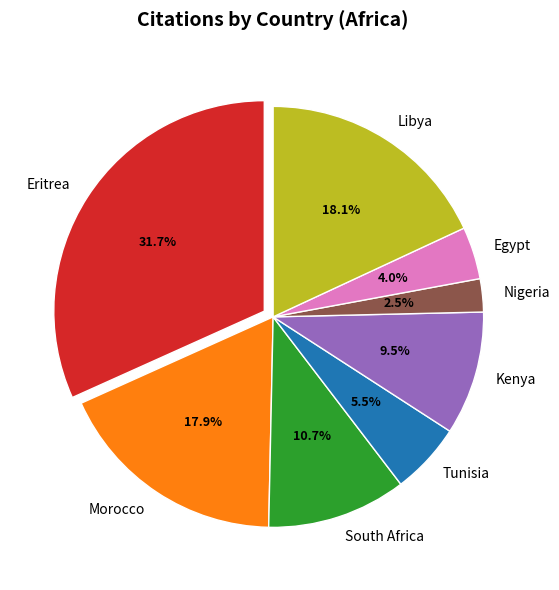

Which category has the biggest portion of the pie?

Eritrea